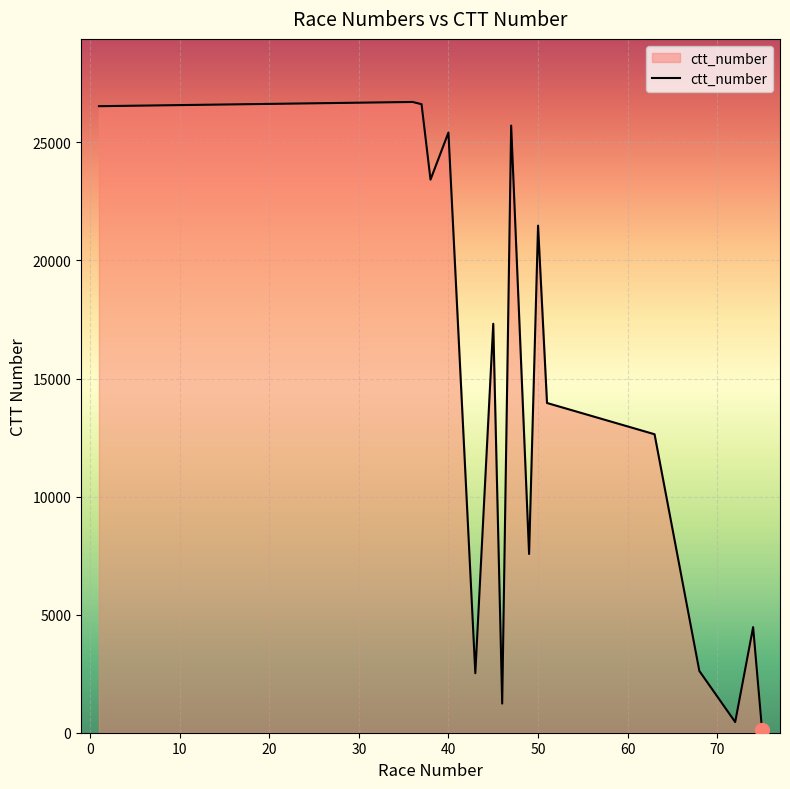

What is the difference between the maximum and minimum values?

26604